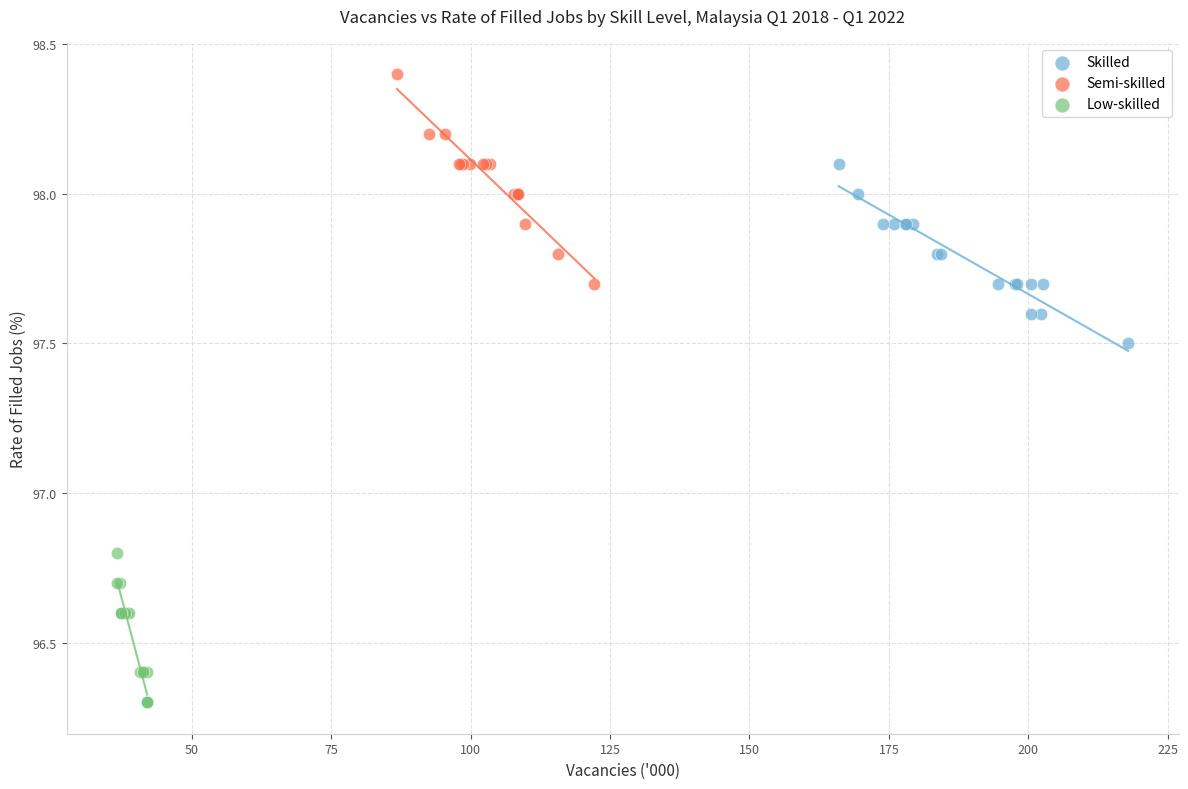

Which series reaches the minimum Y coordinate?

Low-skilled